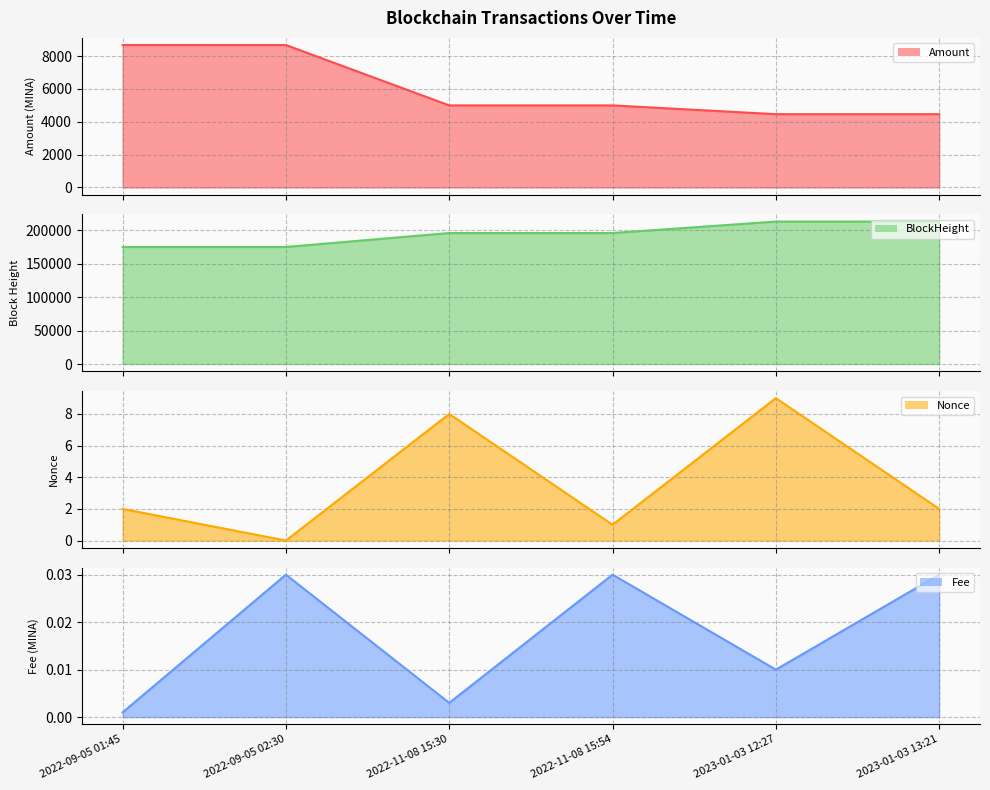

Is it true that Nonce line equals -3.1 at 2022-09-05 02:30?

False